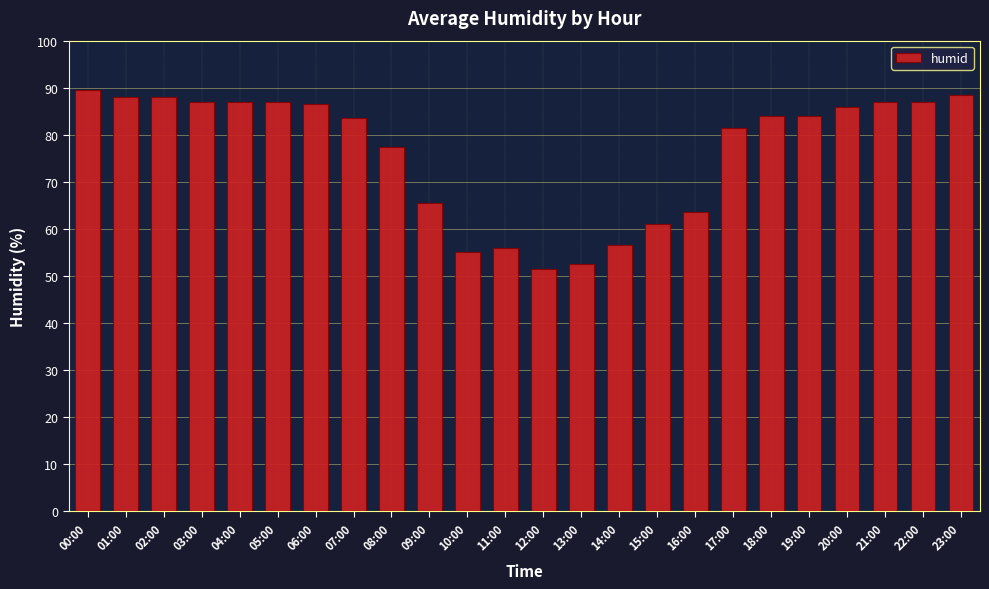

Which label corresponds to the largest value in the chart?

00:00